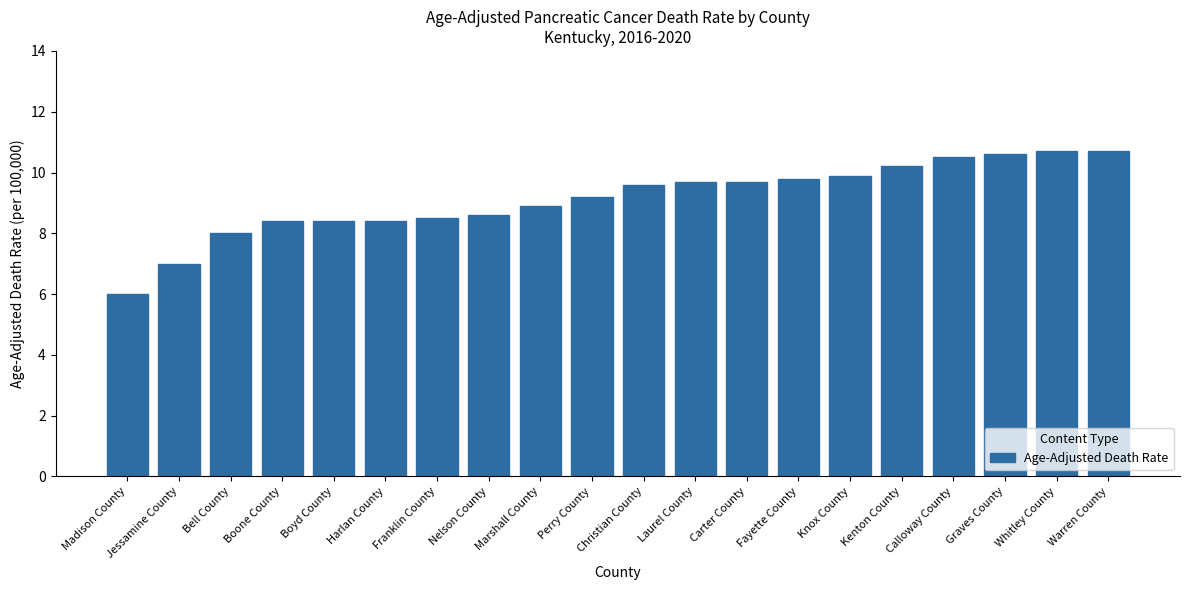

How many bars are there in total?

20